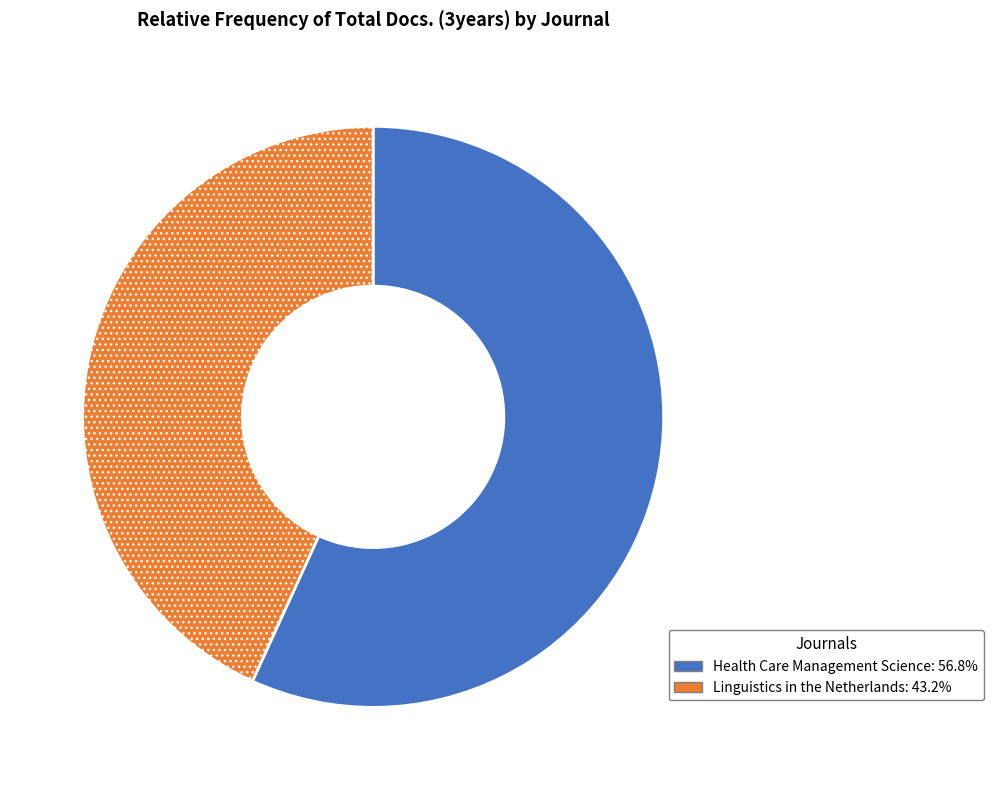

Which has a higher value, Health Care Management Science or Linguistics in the Netherlands?

Health Care Management Science